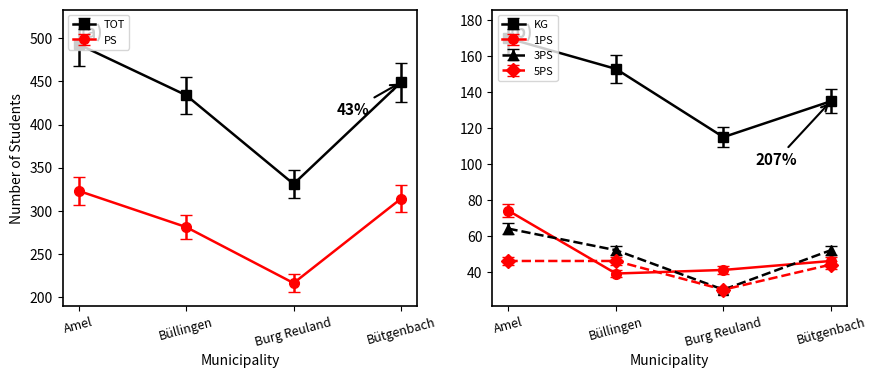

Where is the first local minimum for PS?

Burg Reuland